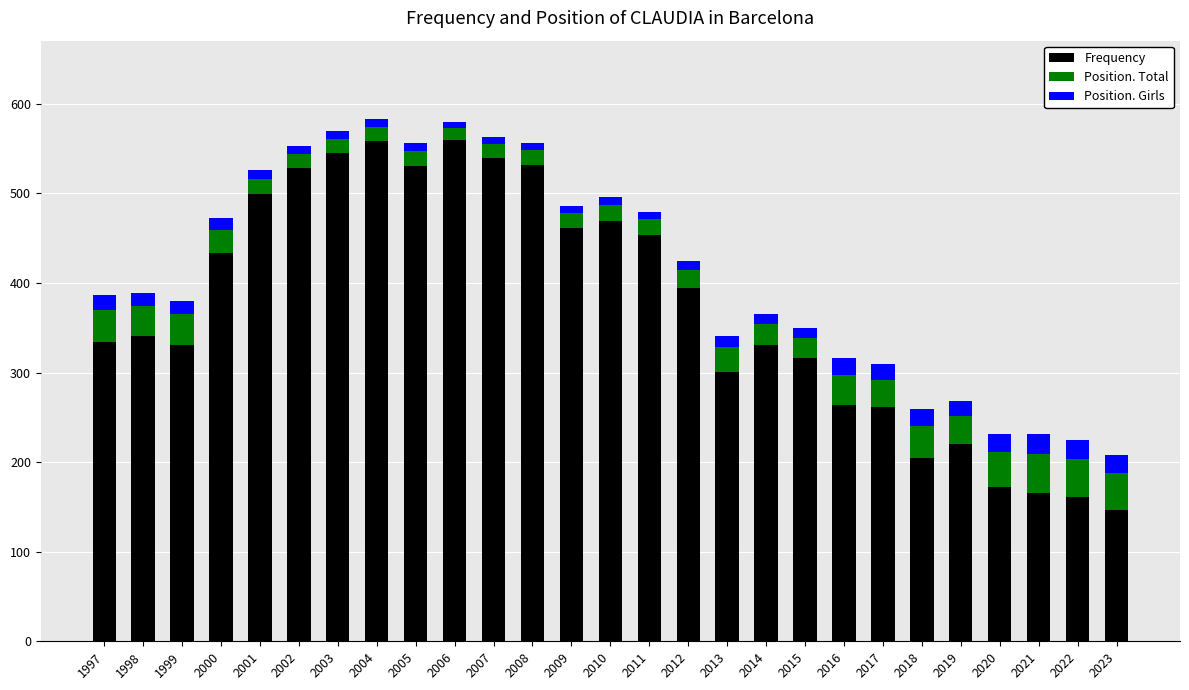

Count the number of categories in the chart.

27